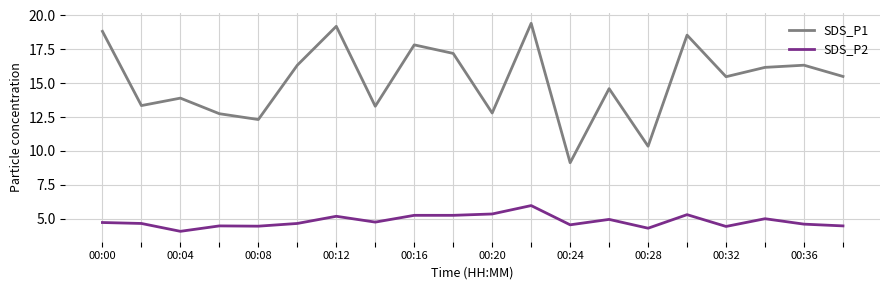

Which series has the largest total across all categories?

SDS_P1